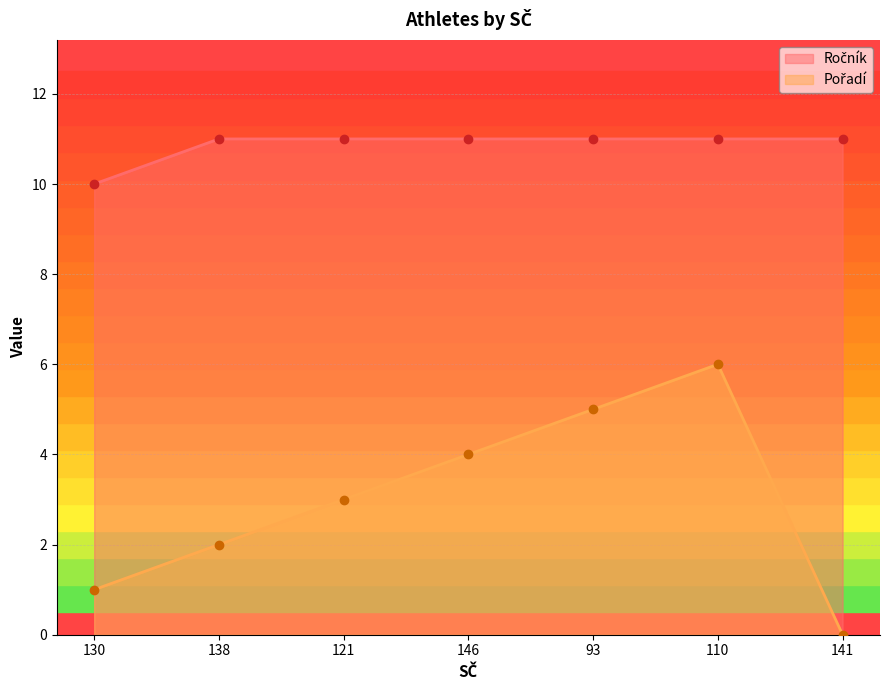

What is the label of the 7th point from the right?

130